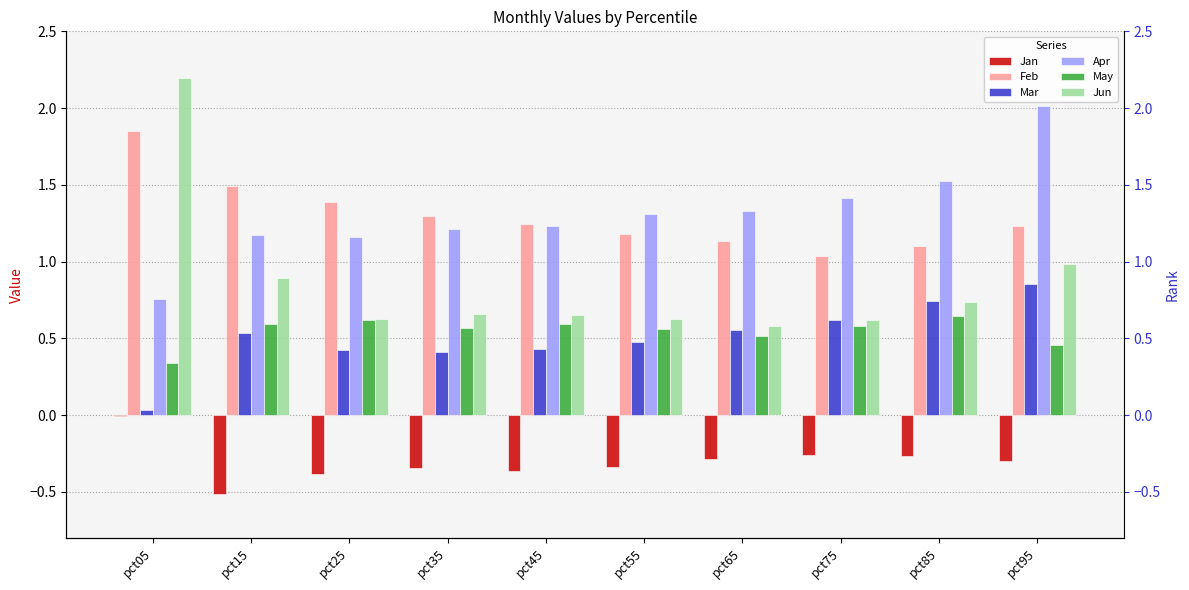

What is the minimum value for Jun?

0.6